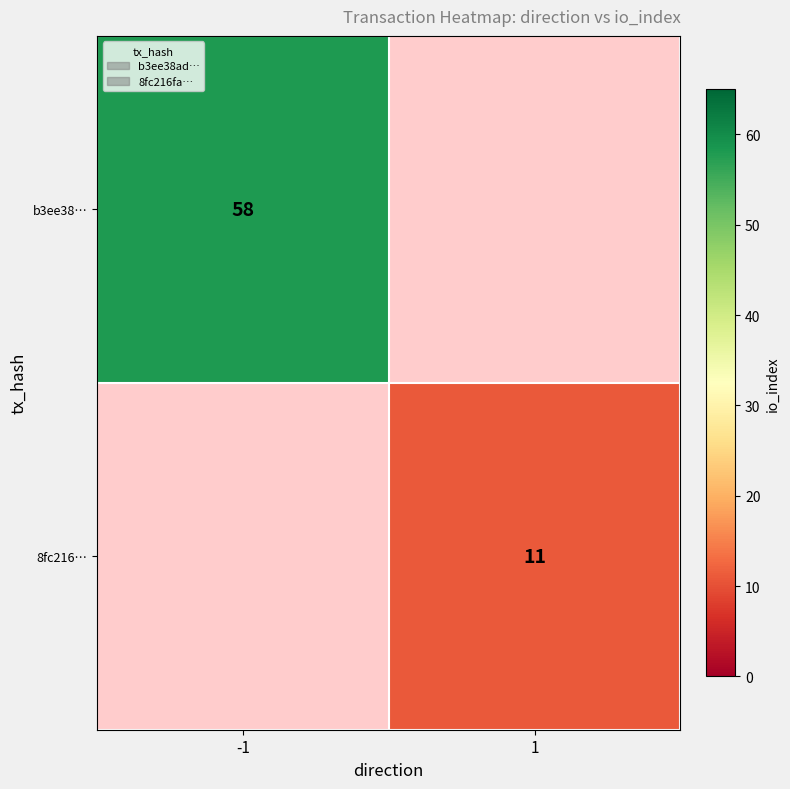

The value of 8fc216… at 1 is 11. True or false?

True